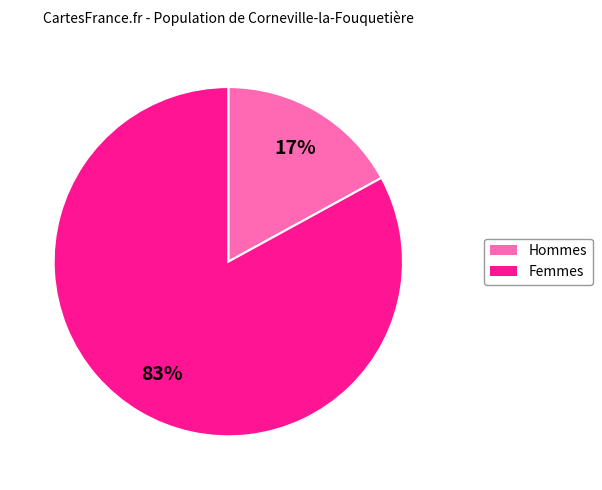

Count the number of slices in the pie.

2